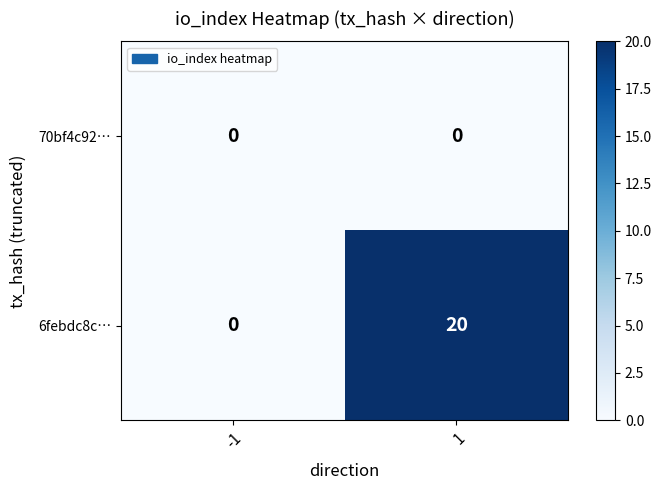

What is the greatest value displayed?

20